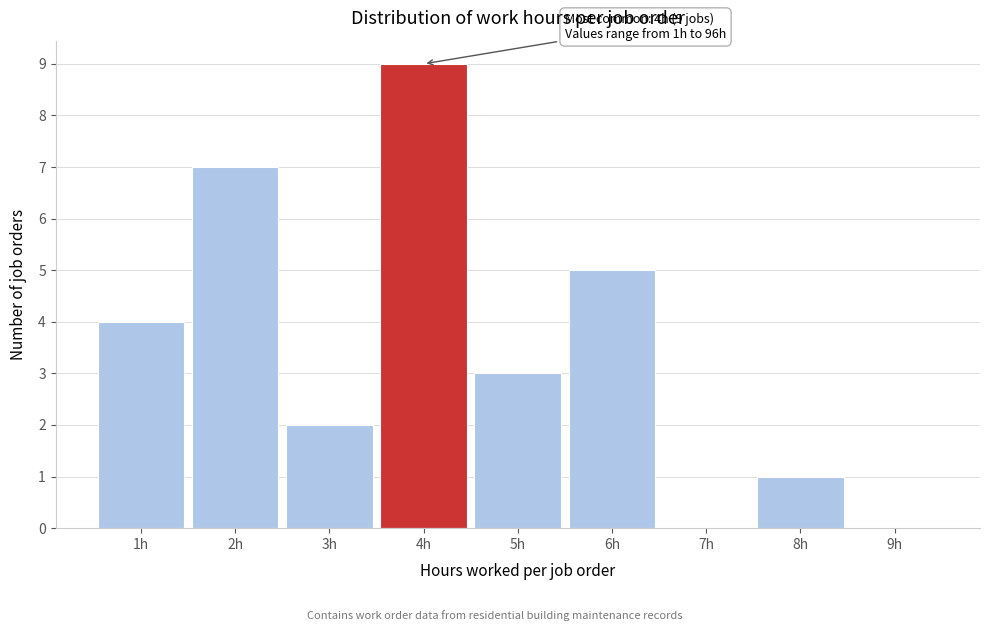

Over which range of the x-axis is the bar tallest?

3.5 to 4.5